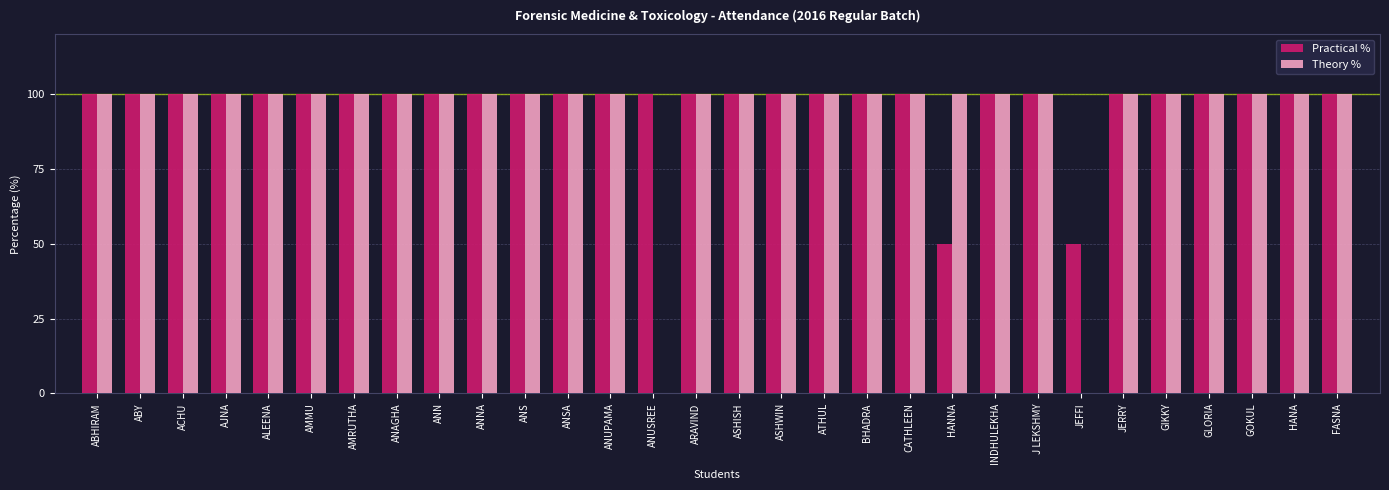

What is the approximate value of Theory % at ANN, to the nearest 10?

100